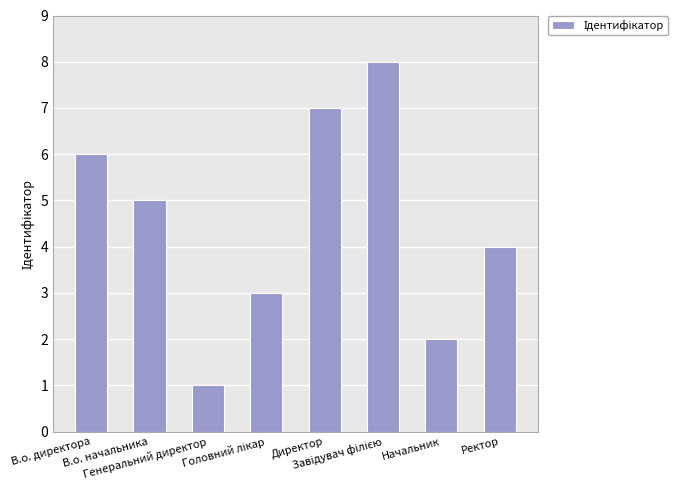

Reading left to right, list all the values displayed in this chart.

6	5	1	3	7	8	2	4